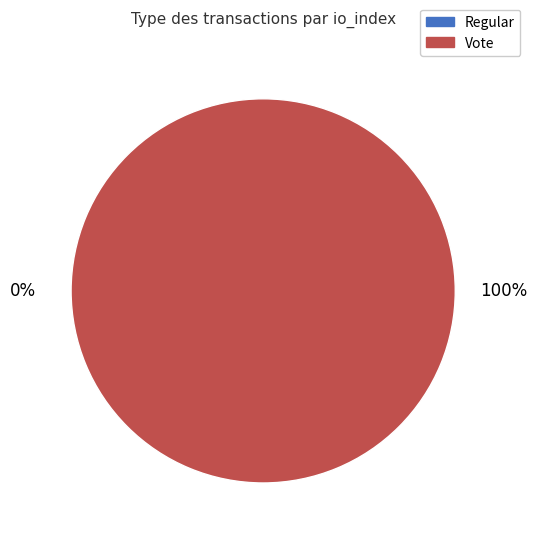

Count the number of slices in the pie.

2